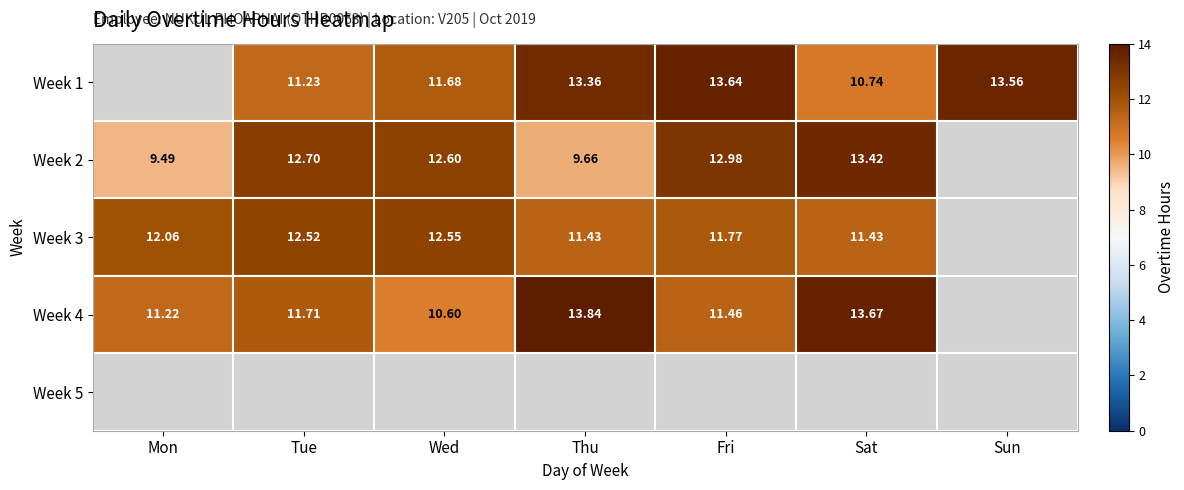

Rank the series at Tue from highest to lowest value.

Week 2, Week 3, Week 4, Week 5, Week 1